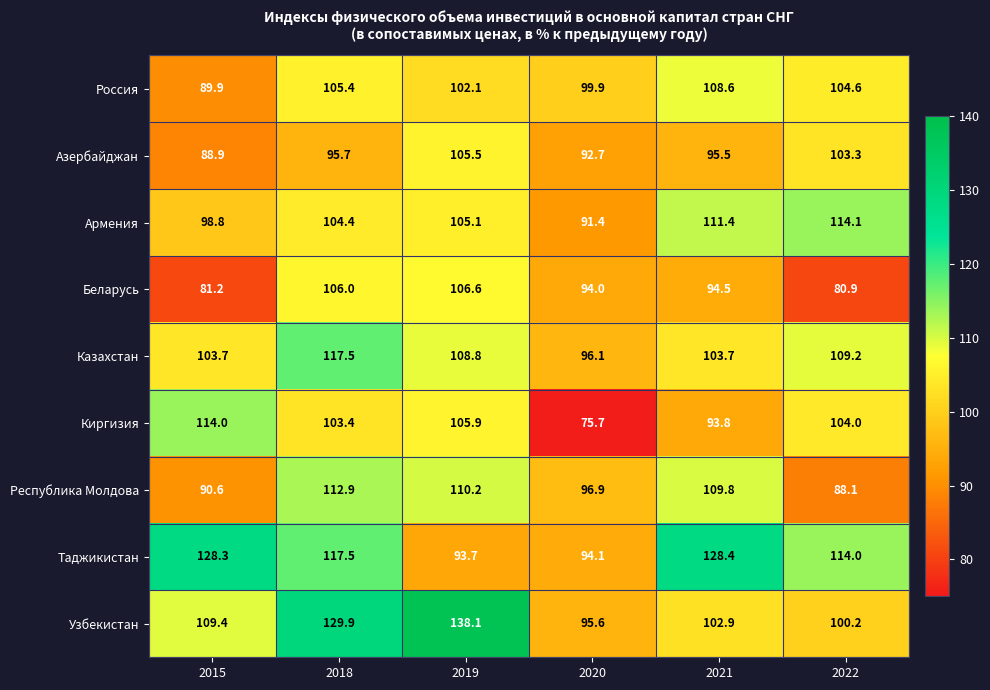

What is the spread (max minus min) of values at 2019?

44.4